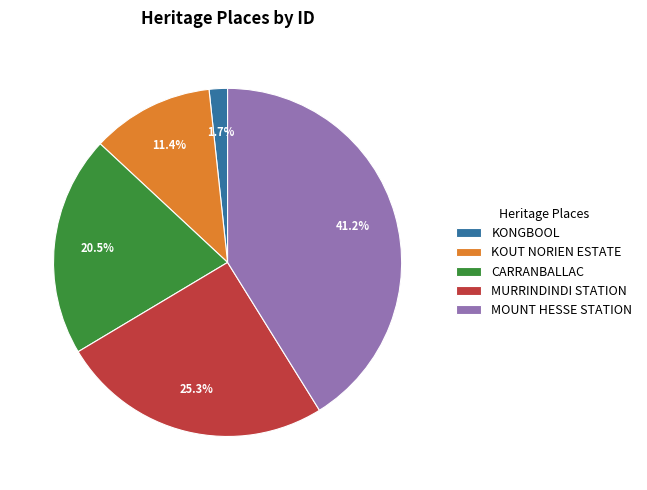

How much of the chart is everything except MOUNT HESSE STATION?

58.8%